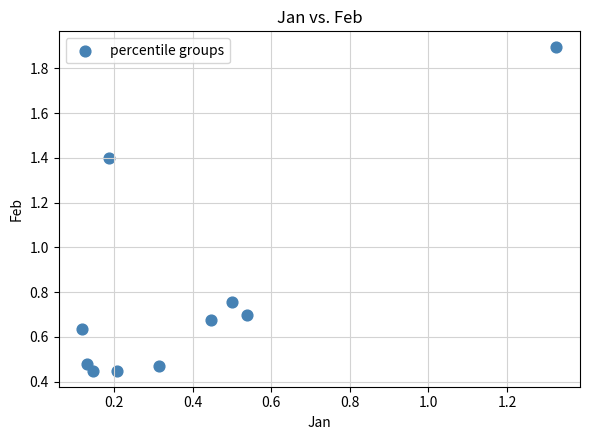

What is the range of X values (max minus min)?

1.2